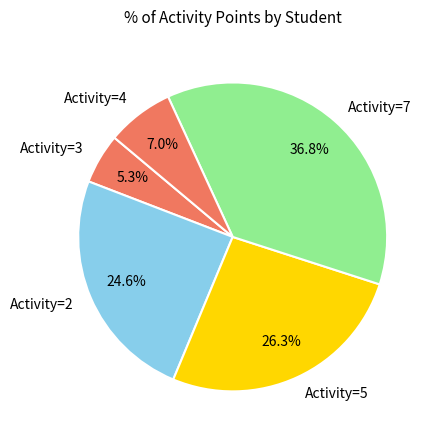

Which has a higher value, Activity=4 or Activity=3?

Activity=4